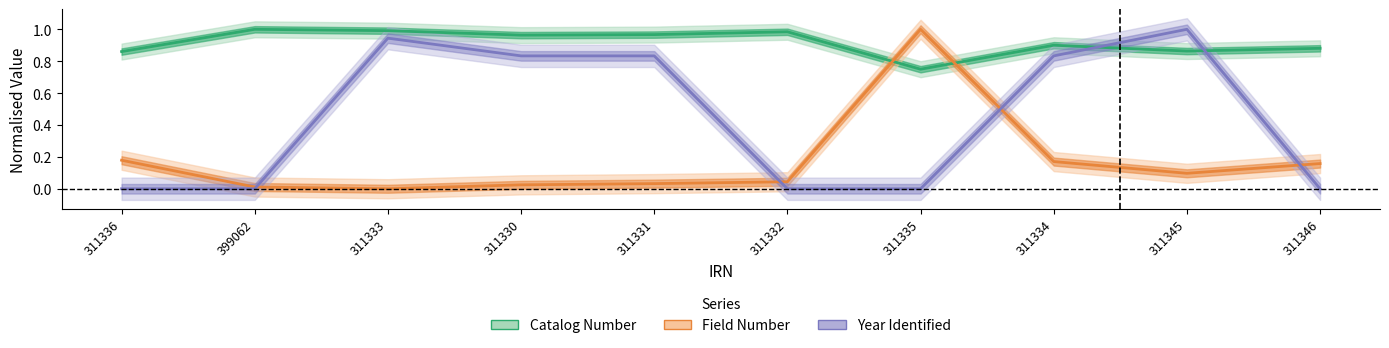

The value of Field Number at 311346 is 0.2. True or false?

True